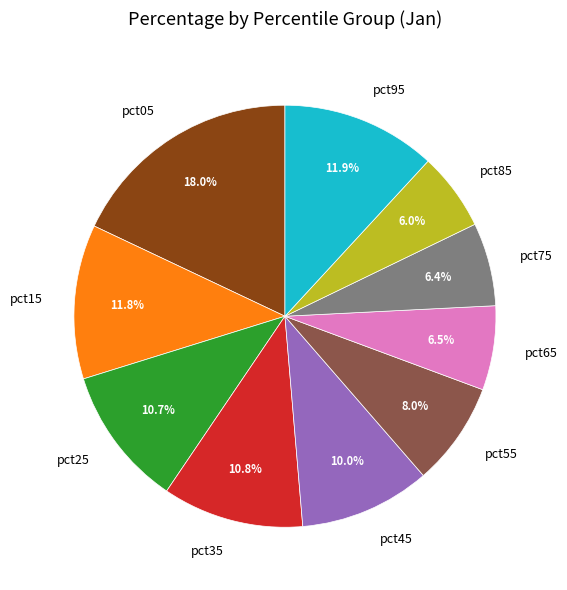

To the nearest percent, what is the difference between the largest and smallest slice percentages?

12%